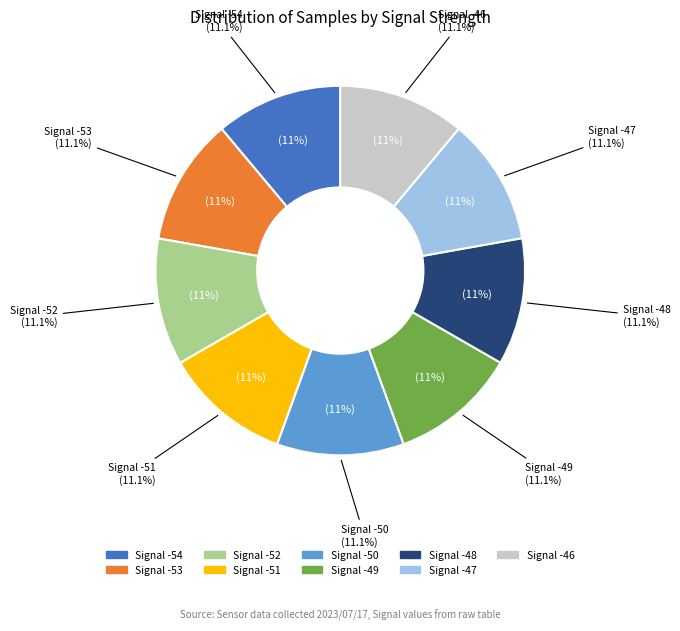

What is the largest slice in the pie chart?

-53